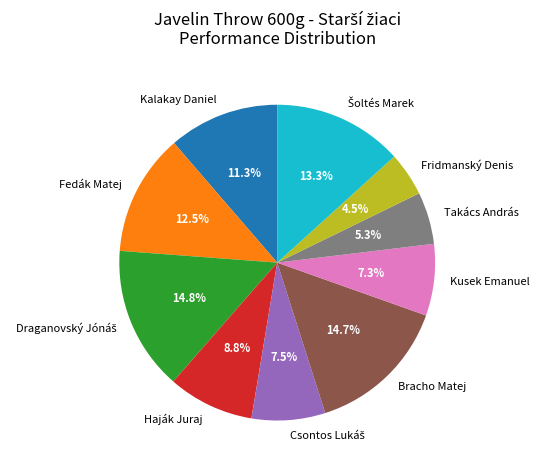

What is the ratio of the value at Takács András to the value at Kusek Emanuel?

0.7